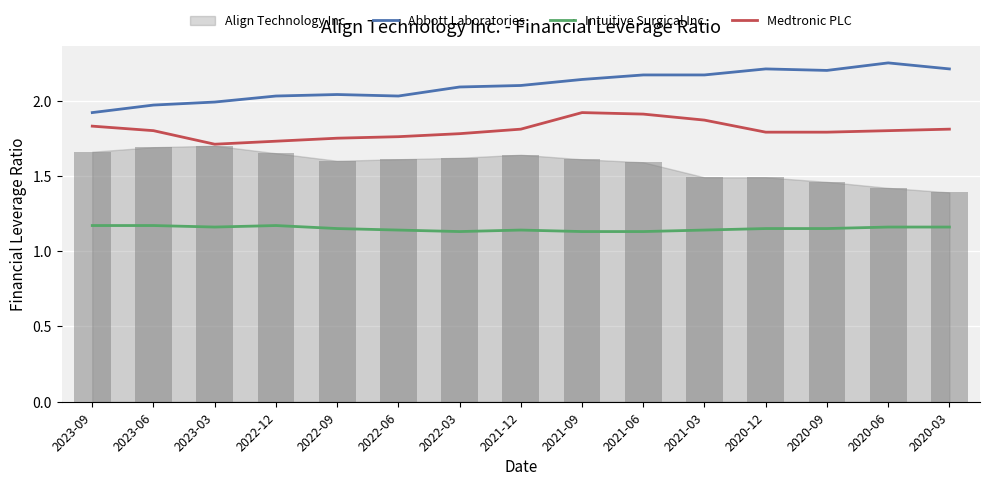

True or false: Abbott Laboratories has a value of 0.8 at 2021-12.

False